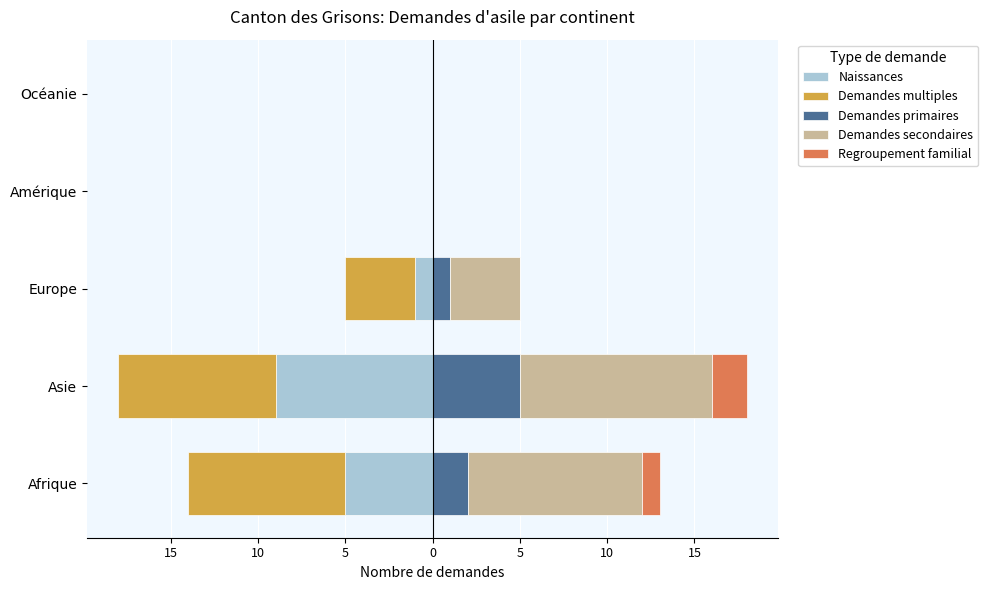

True or false: Demandes secondaires has a value of 14 at Afrique.

False